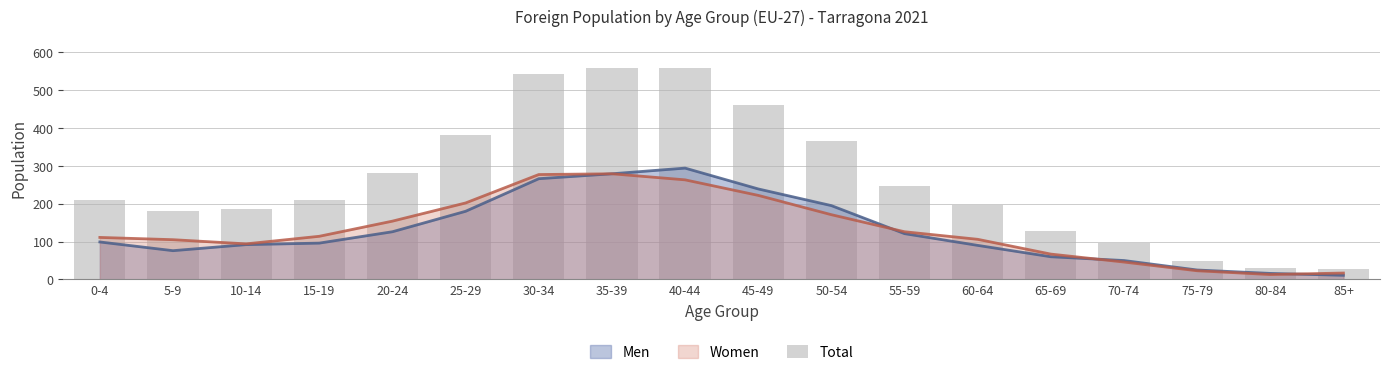

How many values are below 210?

8